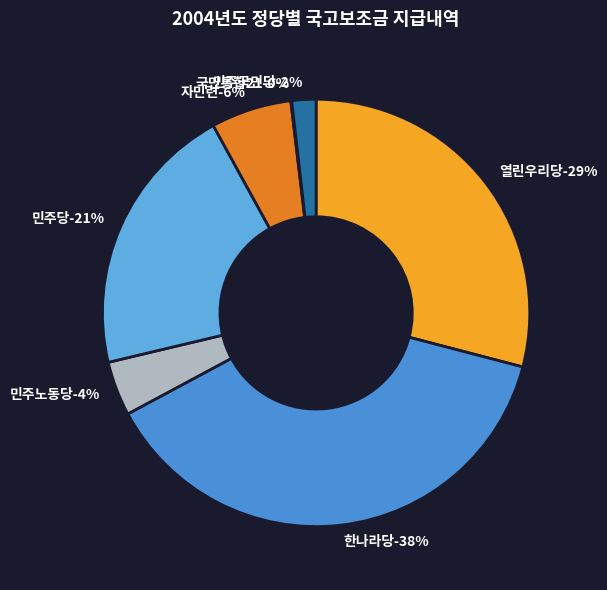

Combined, do 민주당 and 한나라당 account for over 50%?

Yes